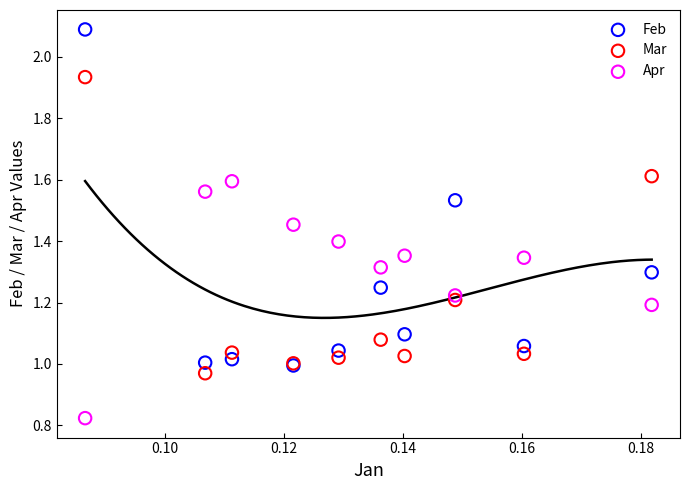

What are all the series names shown in the legend?

Feb, Mar, Apr